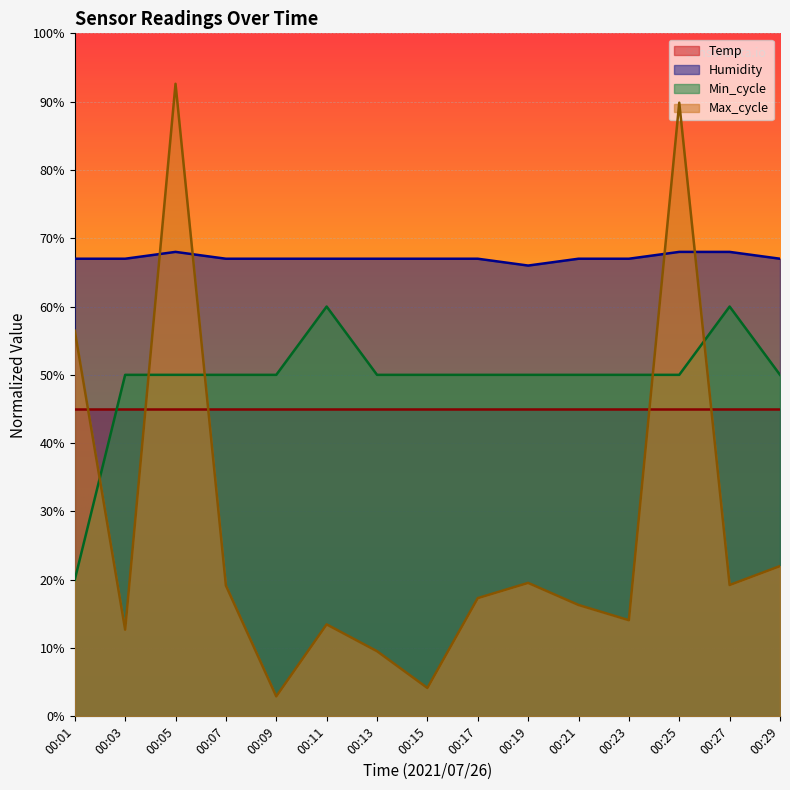

At 00:17, list the series in order from smallest to largest.

Max_cycle, Temp, Min_cycle, Humidity